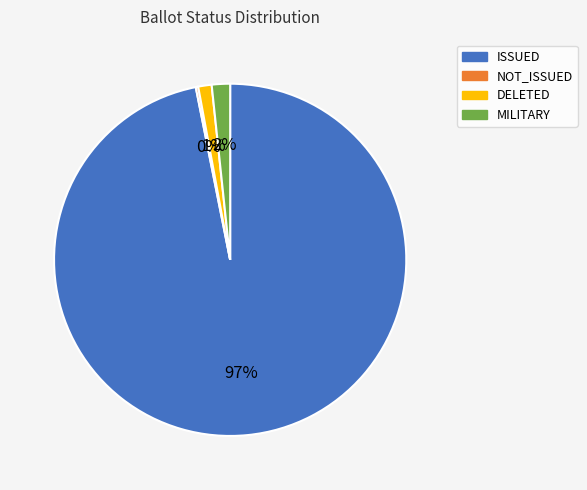

True or false: MILITARY accounts for 2% of the total.

True